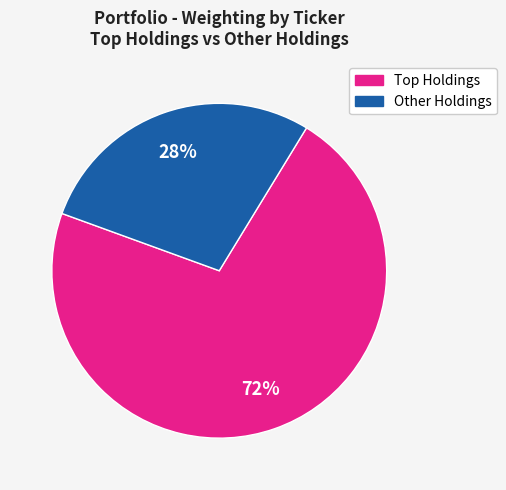

Is there a majority slice in this chart?

Yes